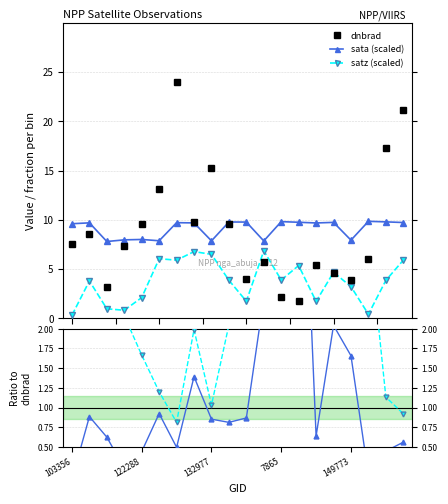

True or false: sata (scaled) and satz (scaled) cross at least once.

False